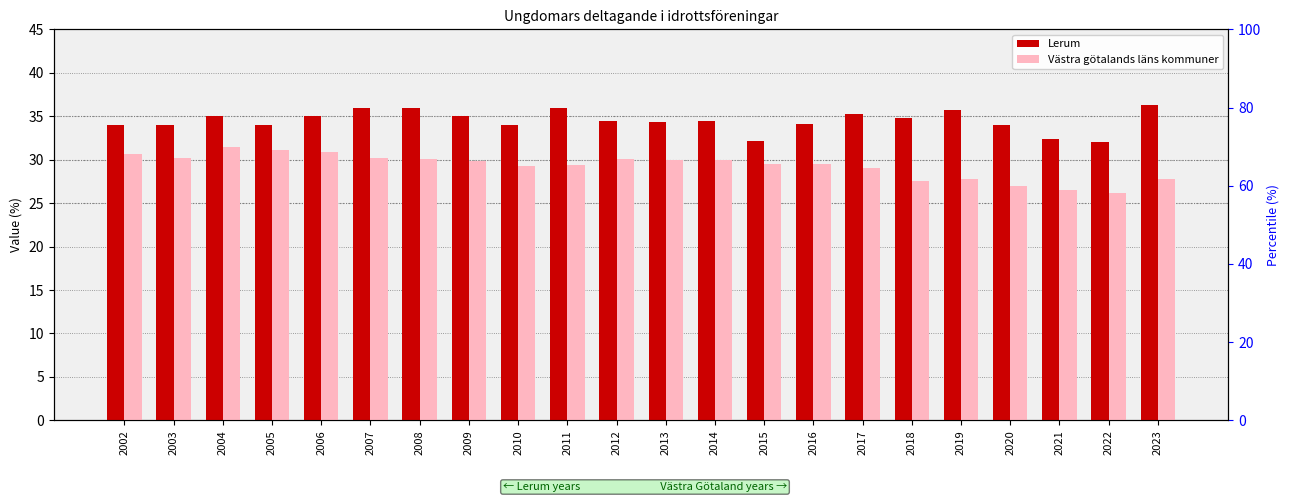

How many bars are there in each group?

2